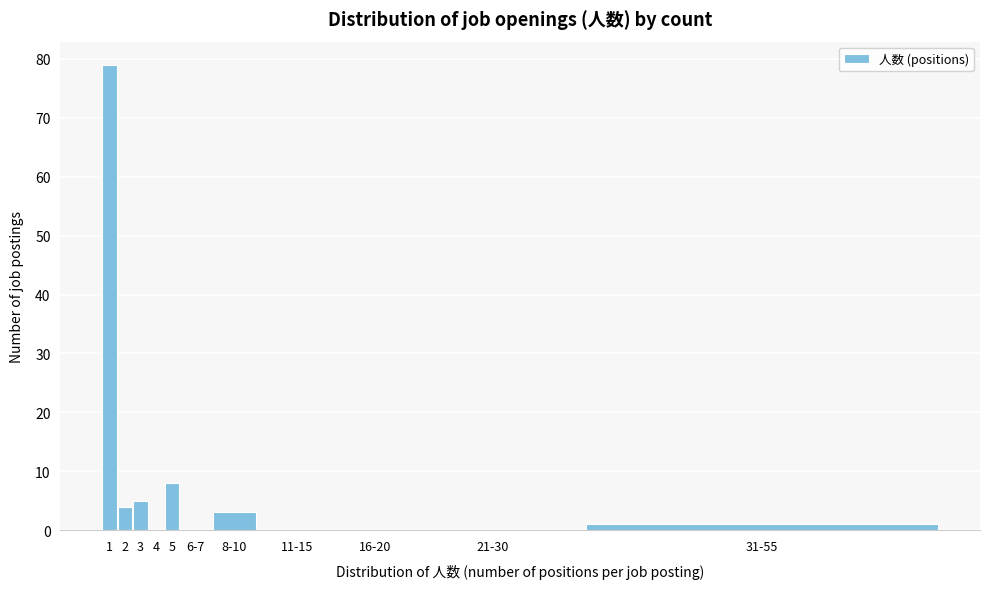

Reading right to left, extract all data points from this chart.

31-55=1	21-30=0	16-20=0	11-15=0	8-10=3	6-7=0	5=8	4=0	3=5	2=4	1=79